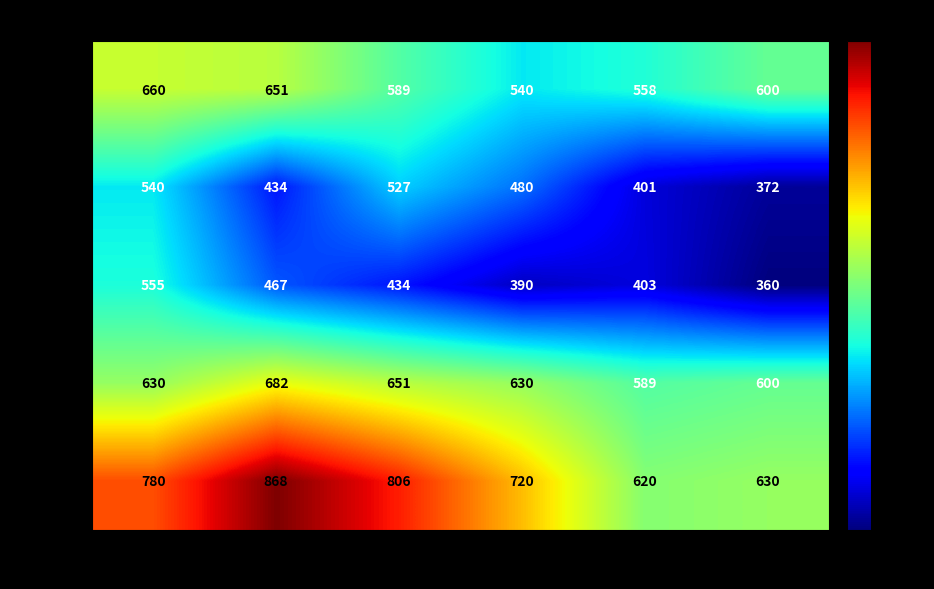

What is the difference between the maximum and minimum values in the Kirjak series?

195